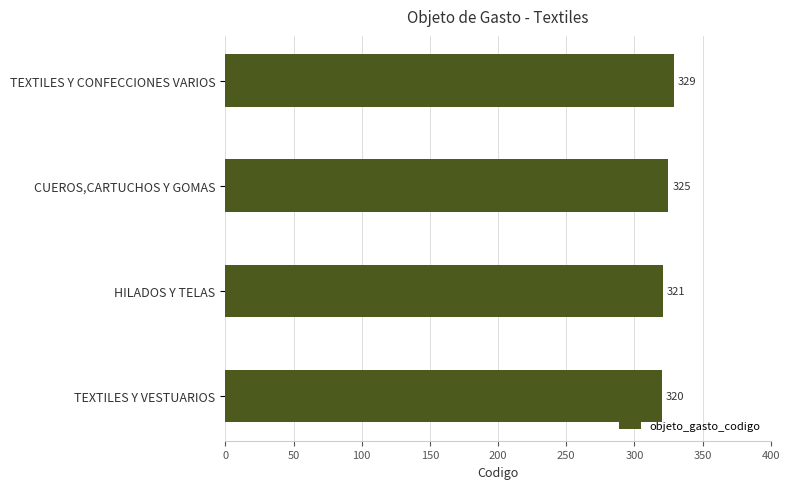

Count the number of data series in this chart.

1